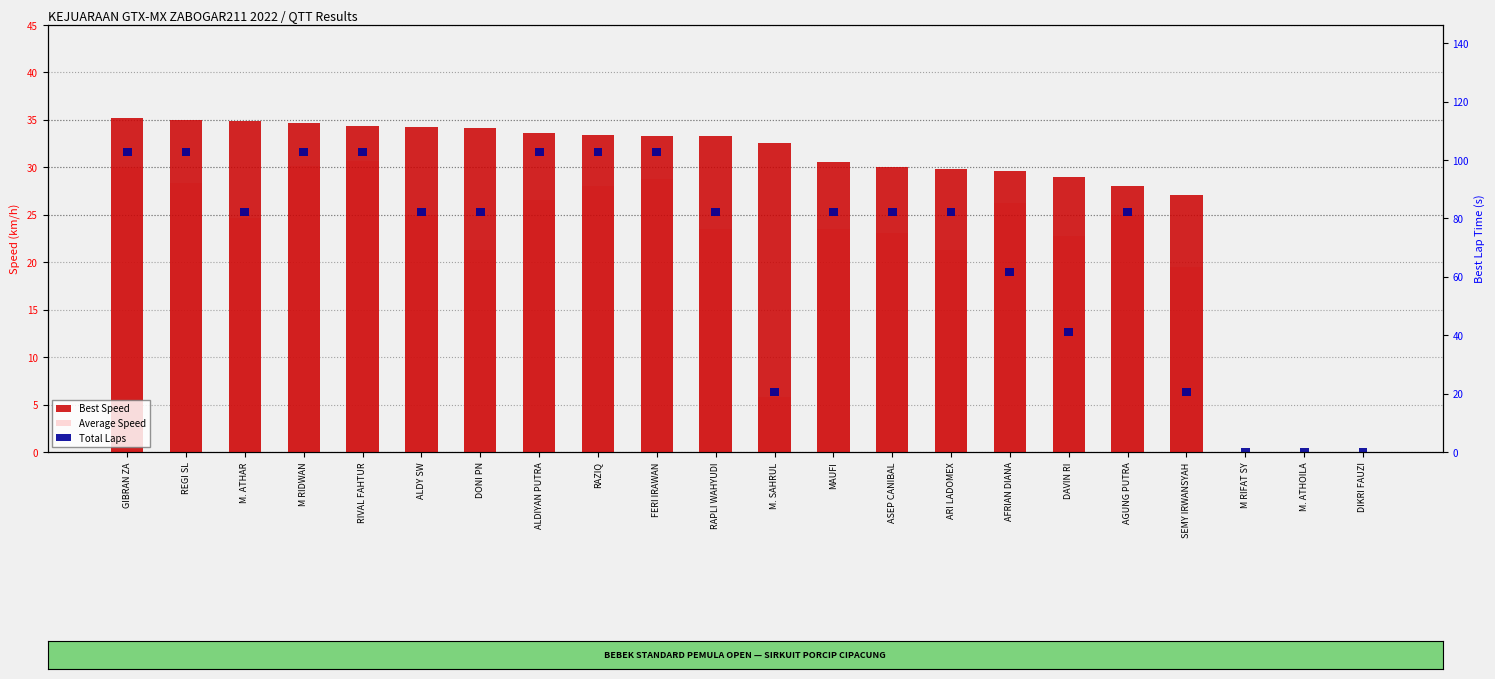

Where is Average Speed nearest to the value 15?

SEMY IRWANSYAH